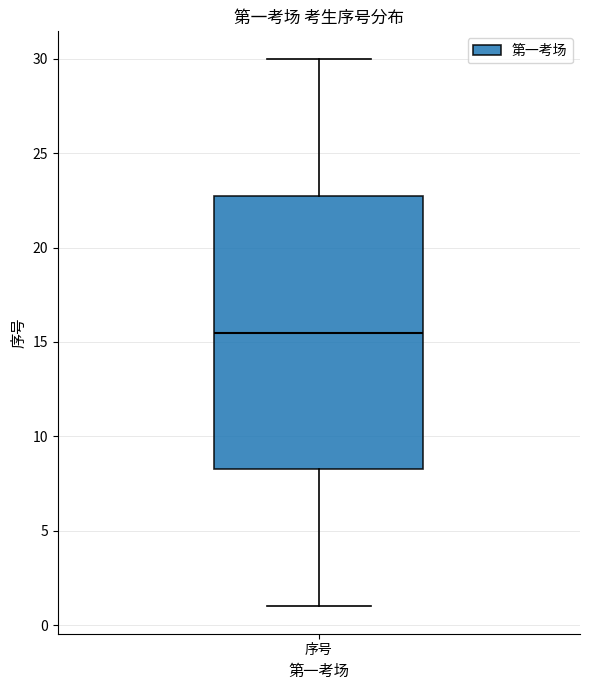

Read this box plot against the y-axis: the position of the median line, the range covered by the box, and the ends of both whiskers. The values are not printed on the chart, so give them approximately, as read against the axis.

median 15.5, box 8.5 to 23.0, whiskers 1.0 to 30.0